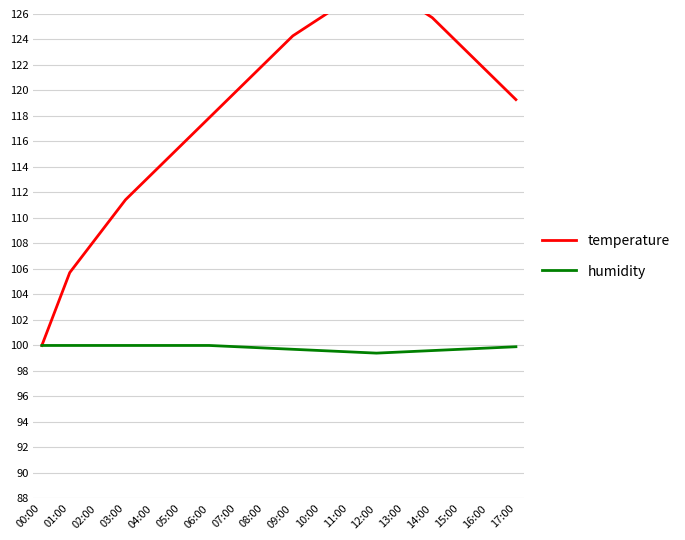

Is it true that humidity equals 31.4 at 05:00?

False